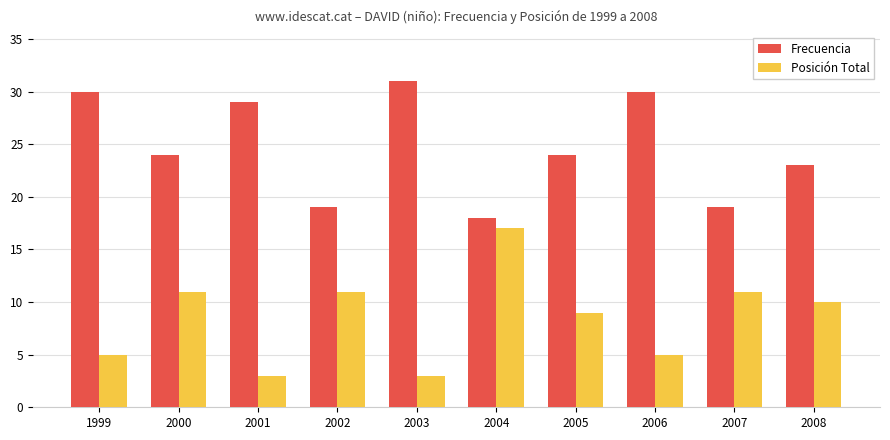

At how many categories does at least one series exceed 27?

4